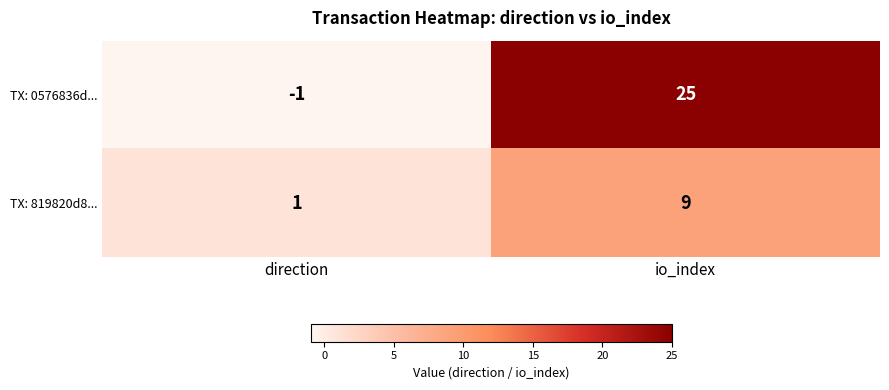

How many data points does each series have?

2